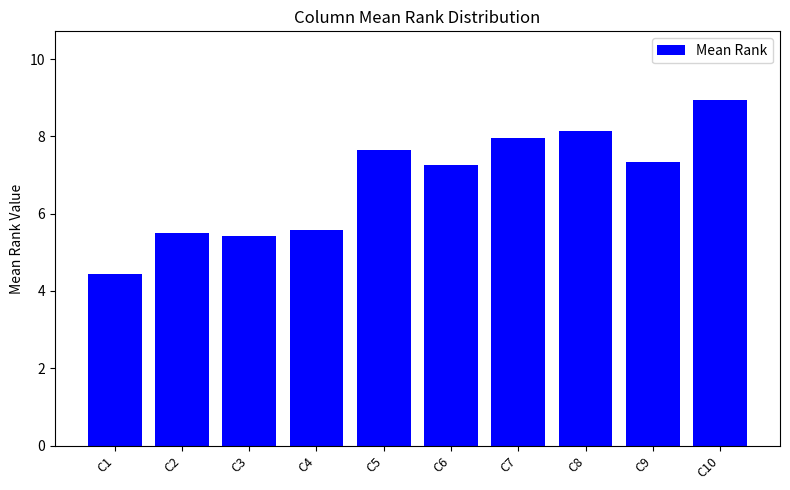

The chart shows a value of 7.7 at C5. True or false?

True